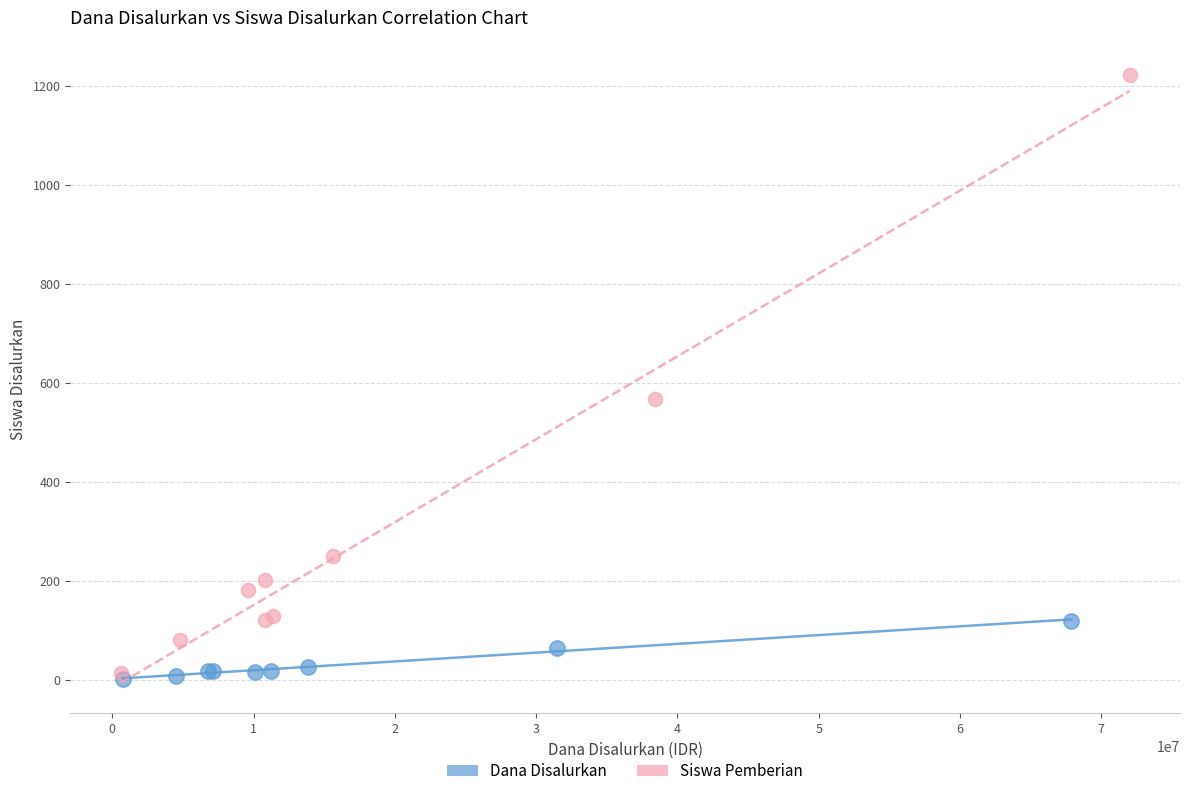

Which series reaches the minimum Y coordinate?

Dana Disalurkan